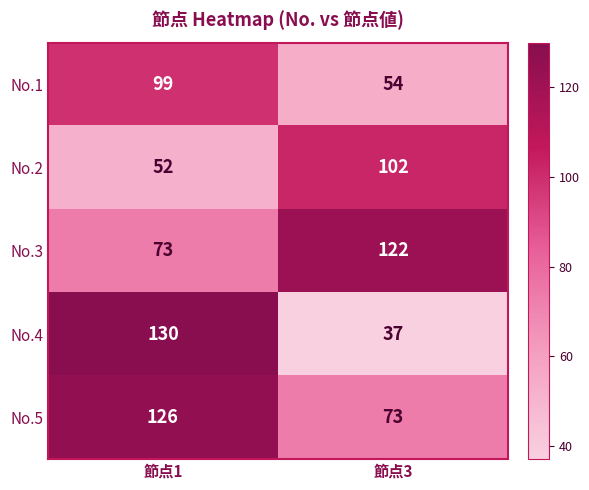

Reading left to right, transcribe all the data shown in this chart.

No.1: 99	54
No.2: 52	102
No.3: 73	122
No.4: 130	37
No.5: 126	73